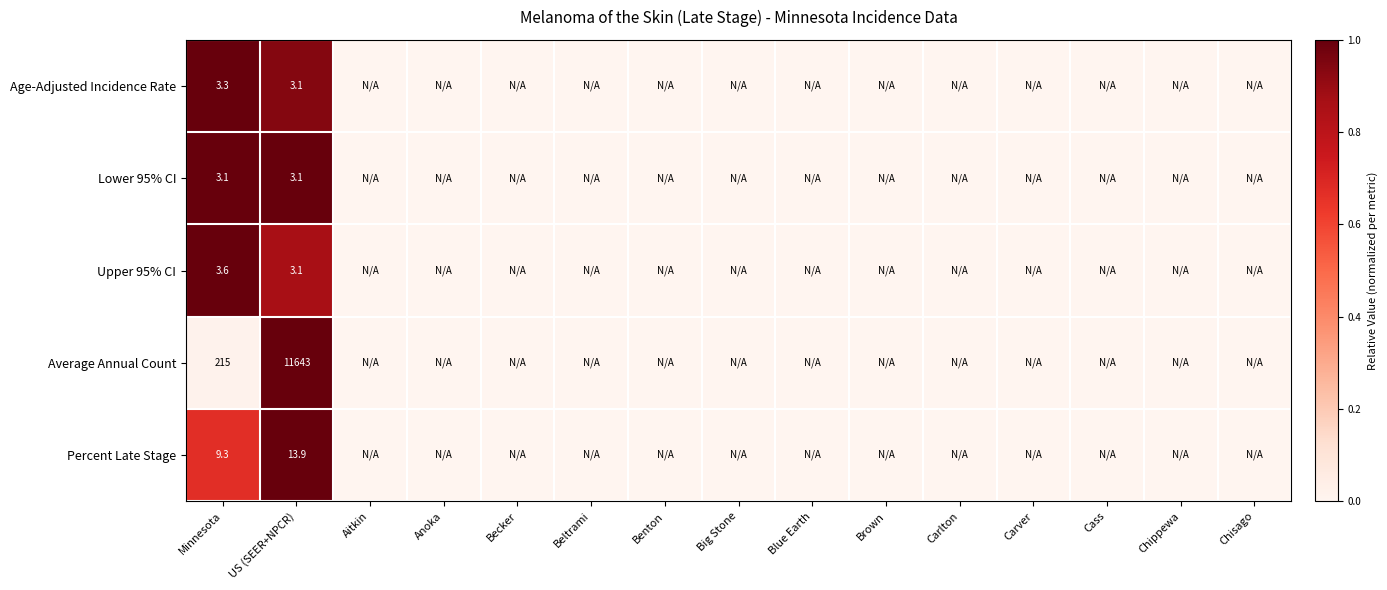

The value of Percent Late Stage at Minnesota is 4.8. True or false?

False